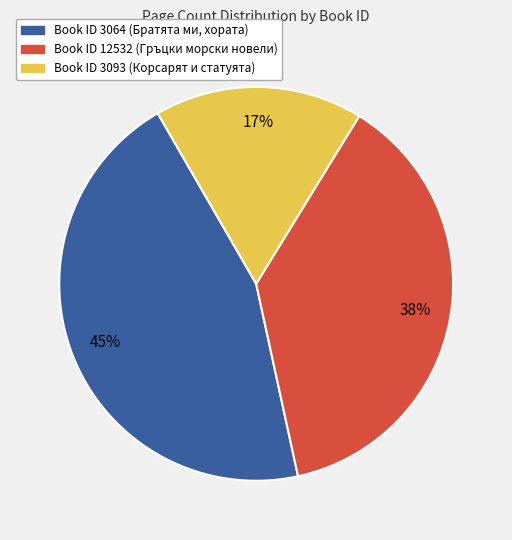

Is the sum of Book ID 3093 (Корсарят и статуята) and Book ID 12532 (Гръцки морски новели) greater than half?

Yes